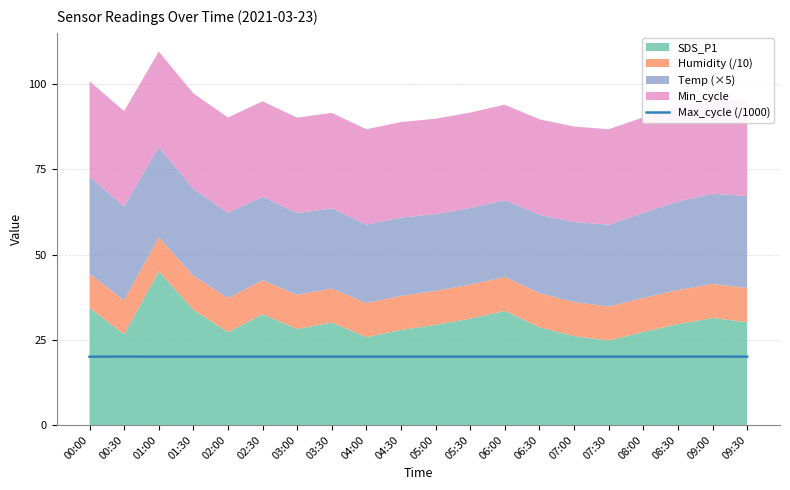

Where is the first local minimum?

03:00